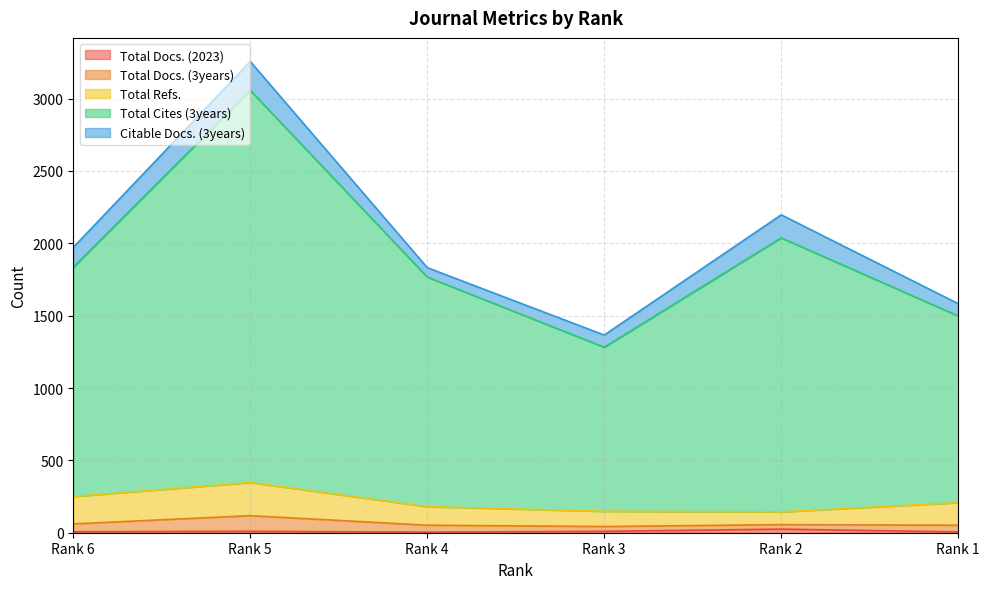

Rank the series by their maximum value, from highest to lowest.

Total Cites (3years), Total Refs., Citable Docs. (3years), Total Docs. (3years), Total Docs. (2023)